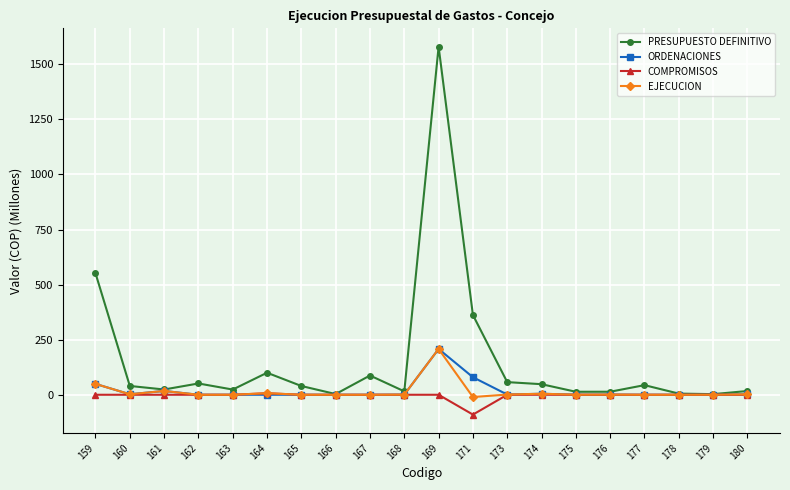

At which category does the chart reach its minimum across all series?

171